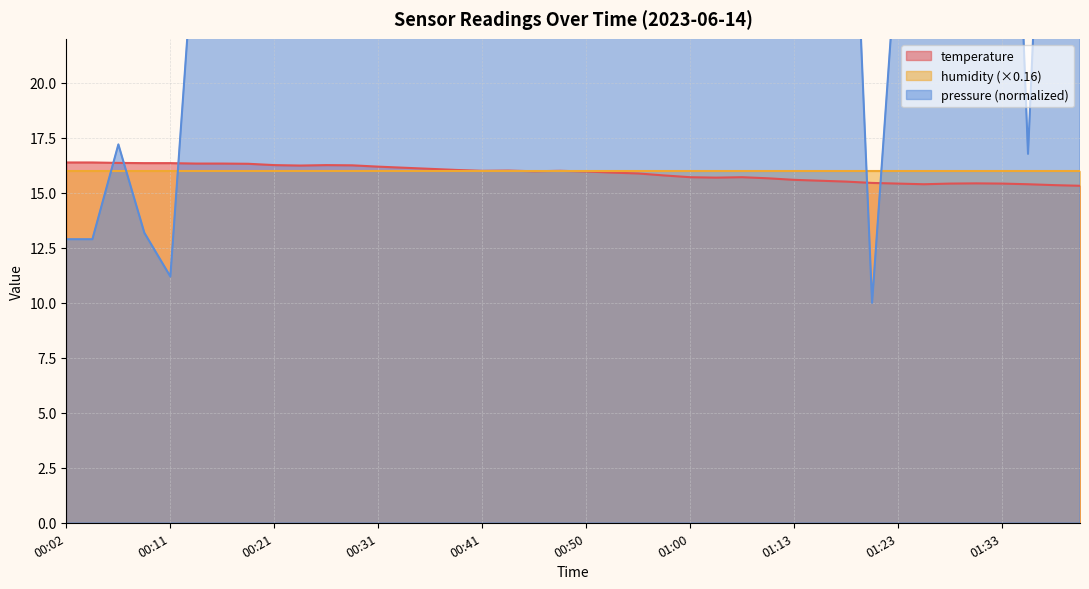

Which category has the highest value across all series?

00:02